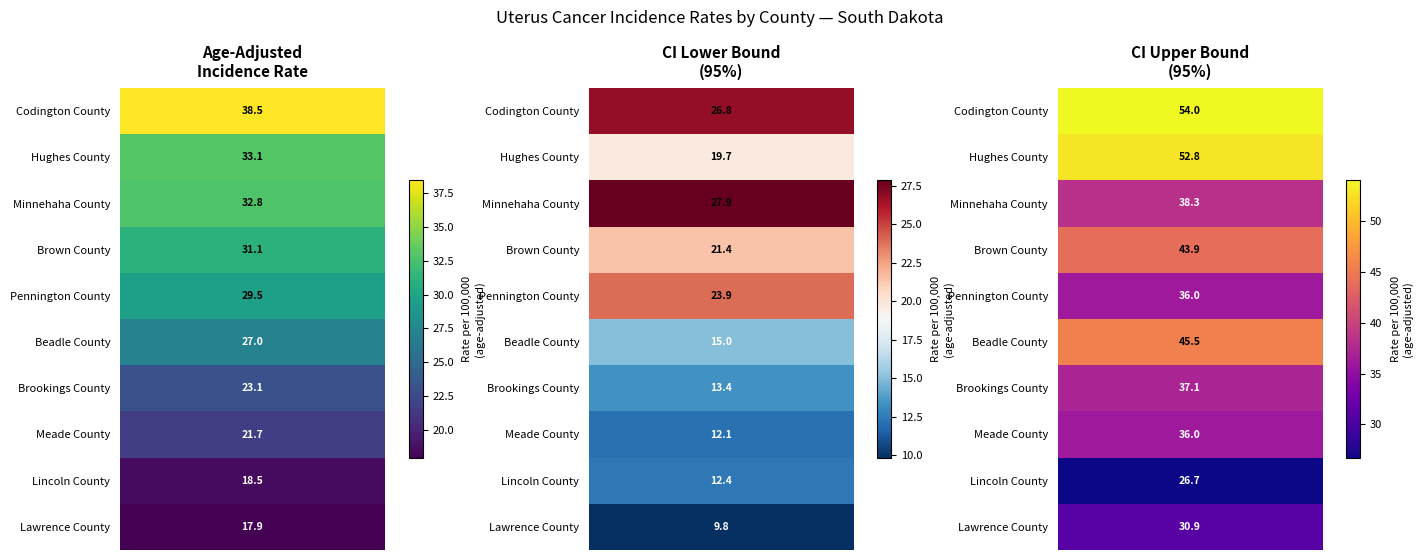

At which label is Brookings County closest to 25?

Age-Adjusted Rate